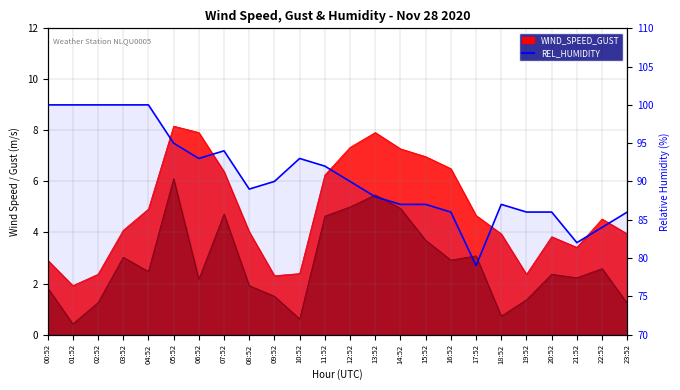

Which series has the largest total across all categories?

REL_HUMIDITY